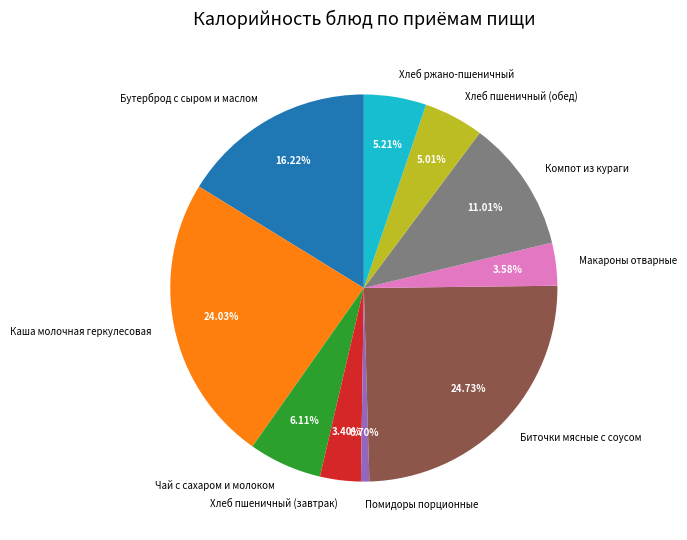

Is it true that Биточки мясные с соусом is 11% of the pie?

False